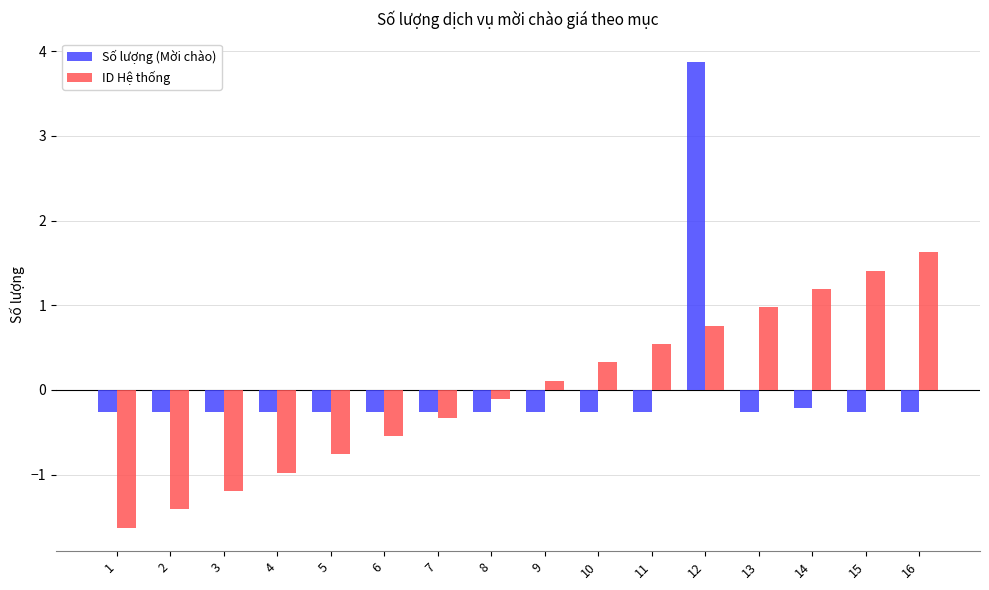

How many data points in Số lượng (Mời chào) are less than 0?

15